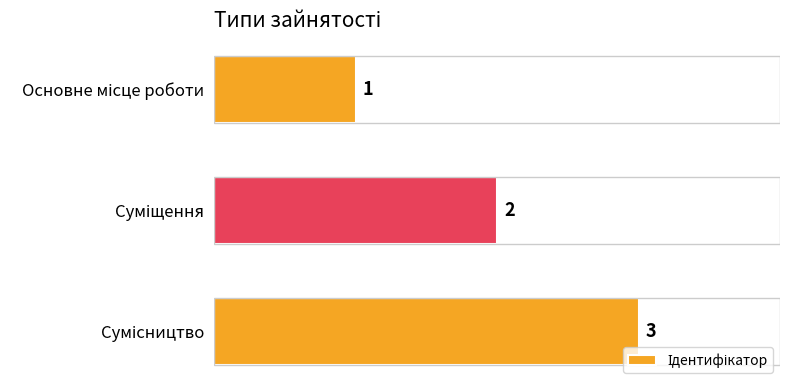

What is the difference between the maximum and second lowest values?

1